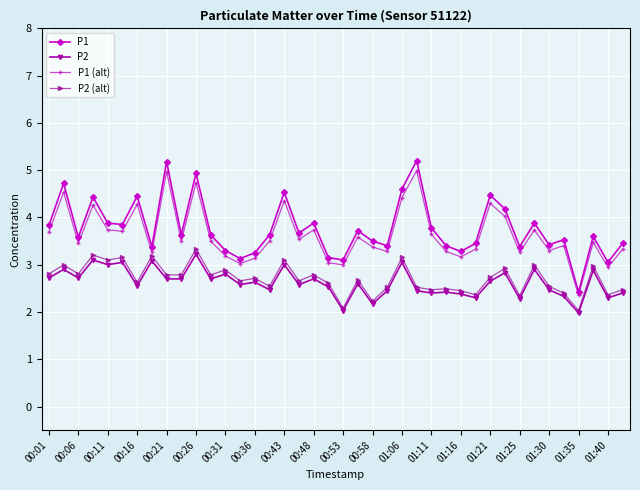

What is the value of the P2 (alt) point at the 22nd from the left?

2.7